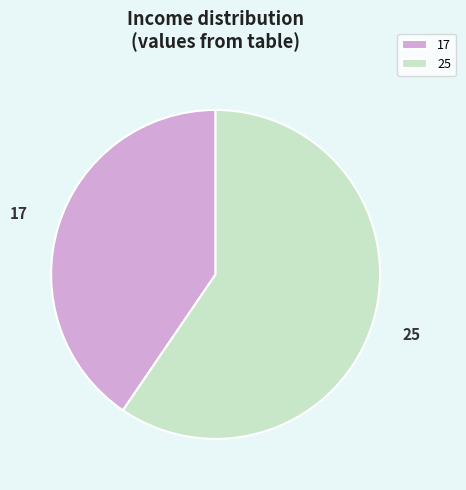

The 25 slice represents 74% of the pie. True or false?

False